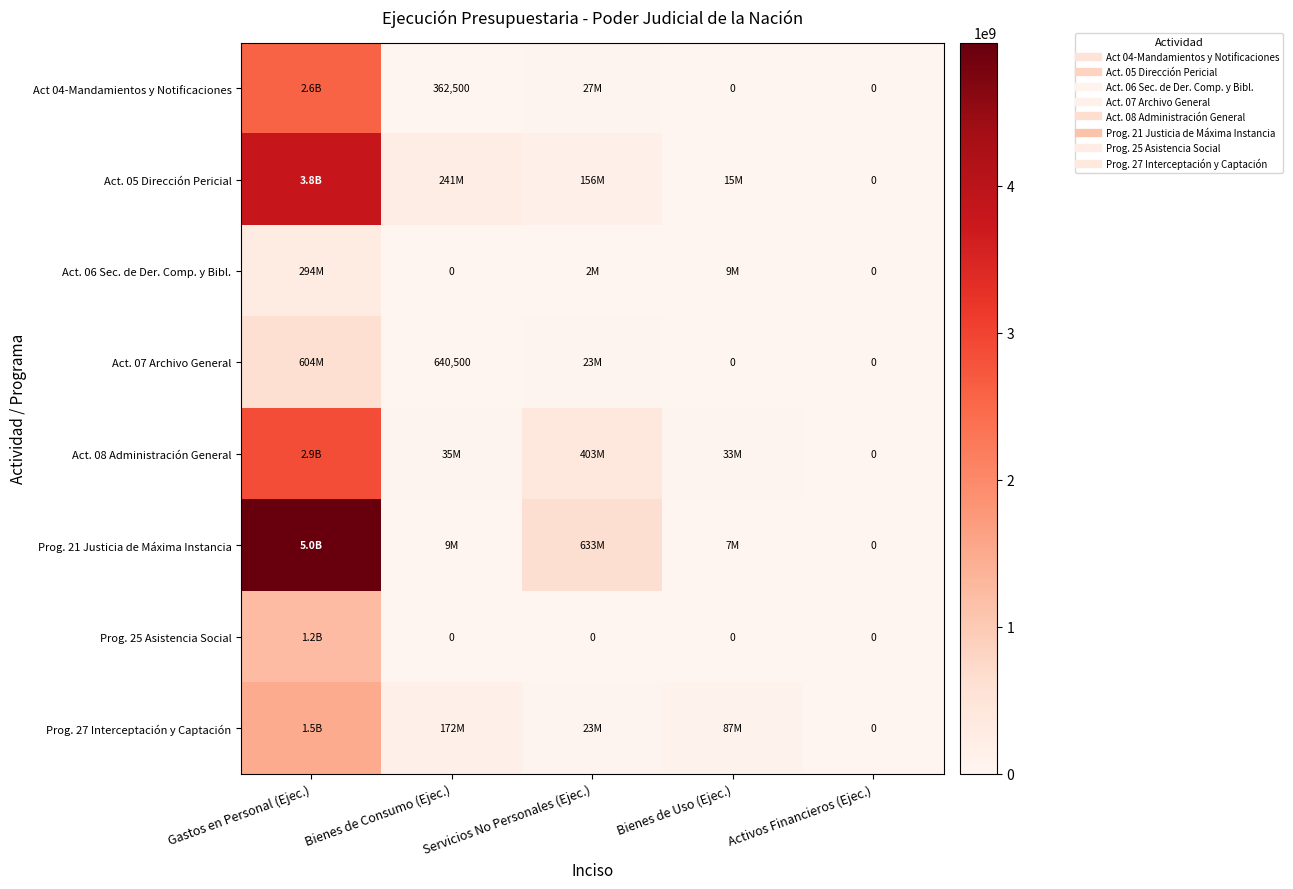

What is the difference between the second highest and minimum values in the Act. 07 Archivo General series?

23028349.6